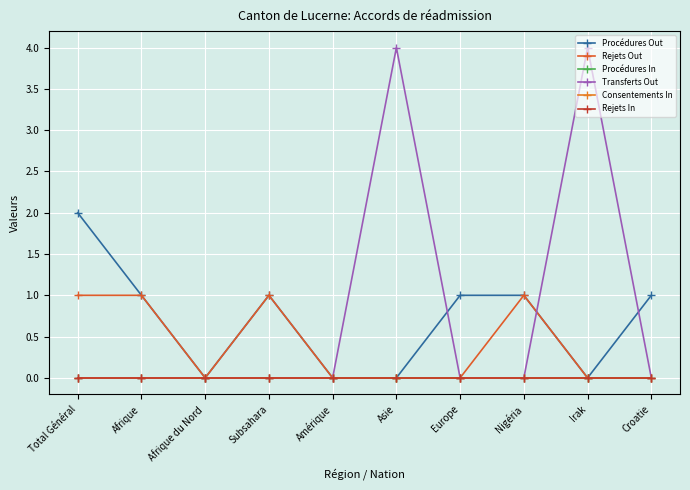

Rank the categories by Rejets Out value from lowest to highest.

Afrique du Nord, Amérique, Asie, Europe, Irak, Croatie, Total Général, Afrique, Subsahara, Nigéria